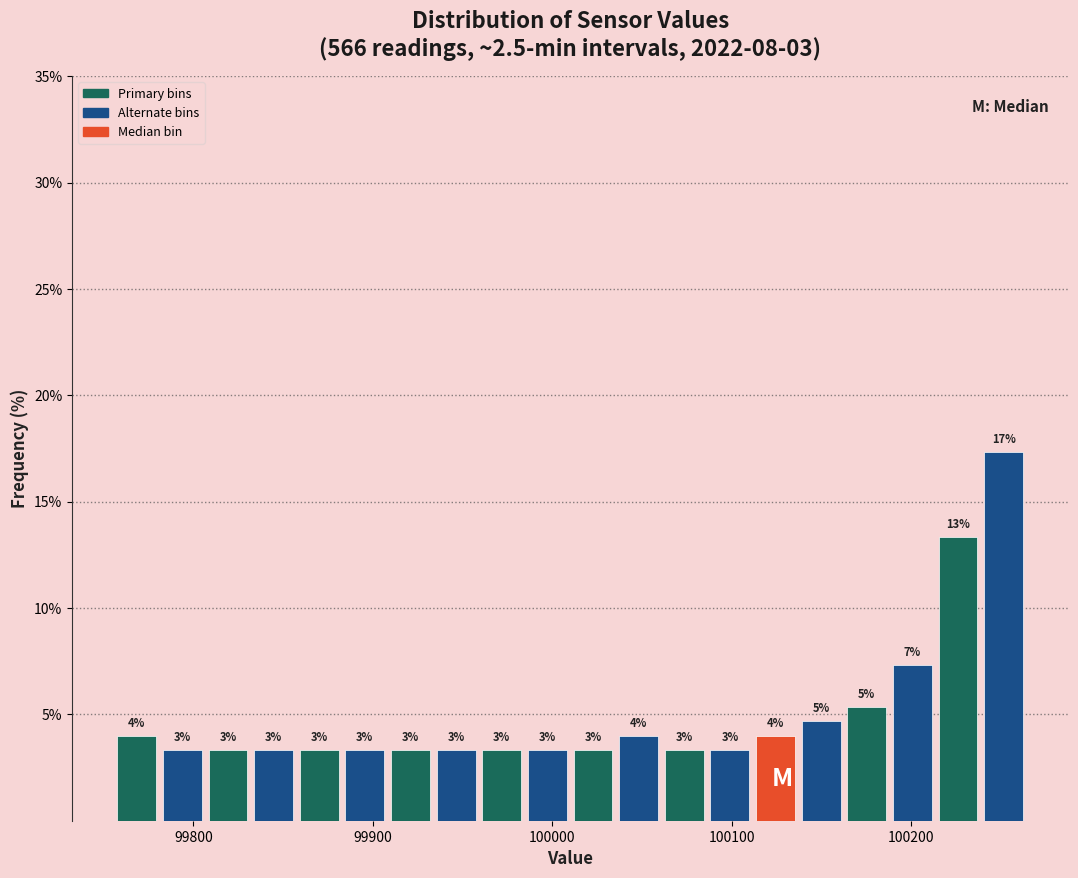

Around what value on the x-axis is the tallest bar? Give the approximate position of its centre, as read against the axis.

100250